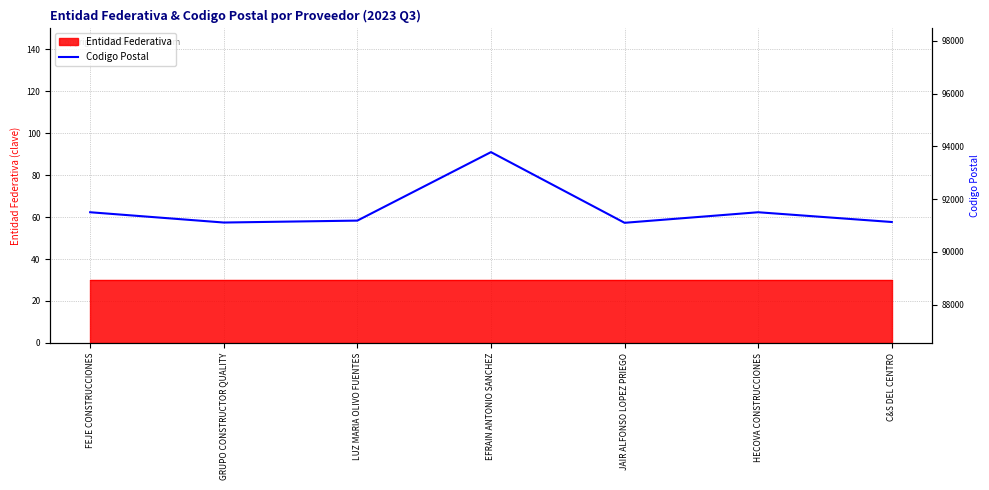

The value at C&S DEL CENTRO is 136762. True or false?

False